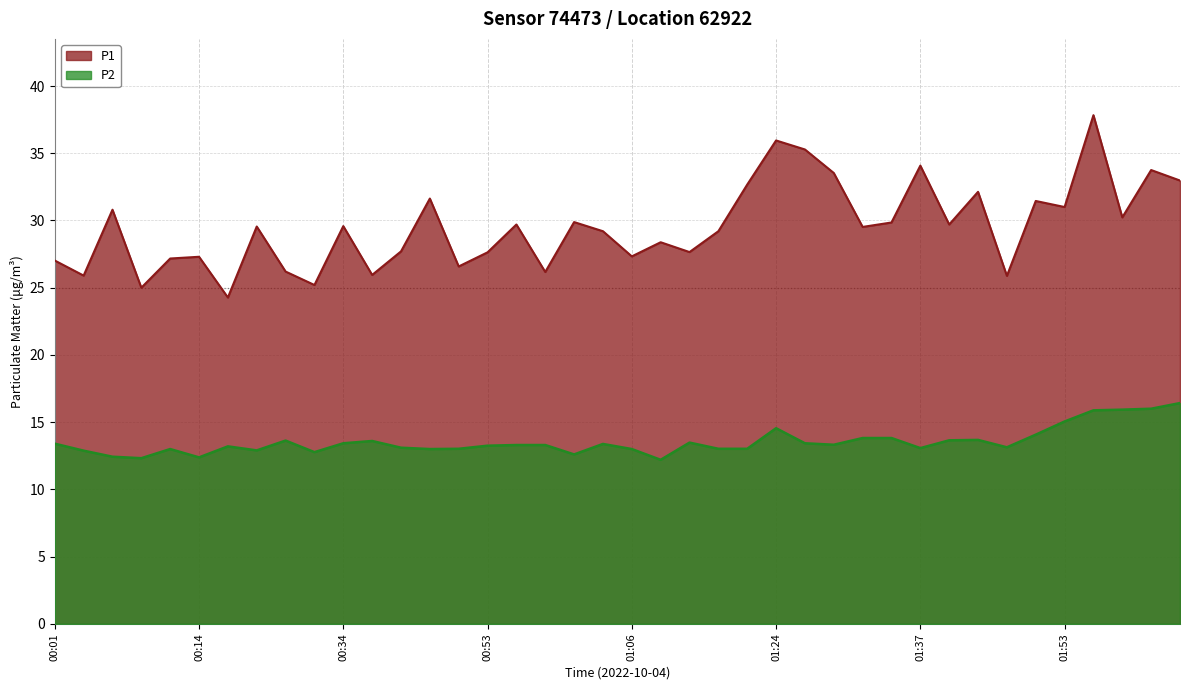

Is the value of P2 at 01:53 greater than the value of P1 at 00:01?

No